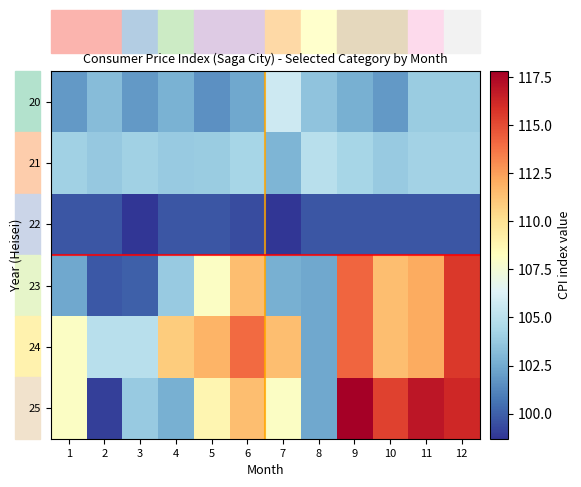

Which series has the widest spread of values?

25